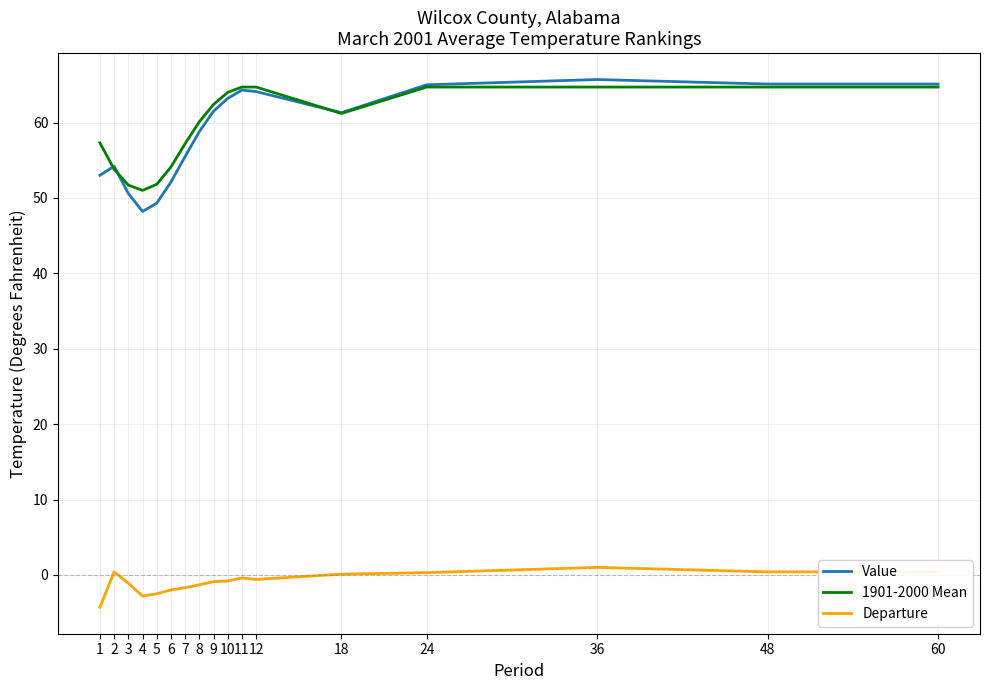

True or false: Departure and 1901-2000 Mean cross at least once.

False